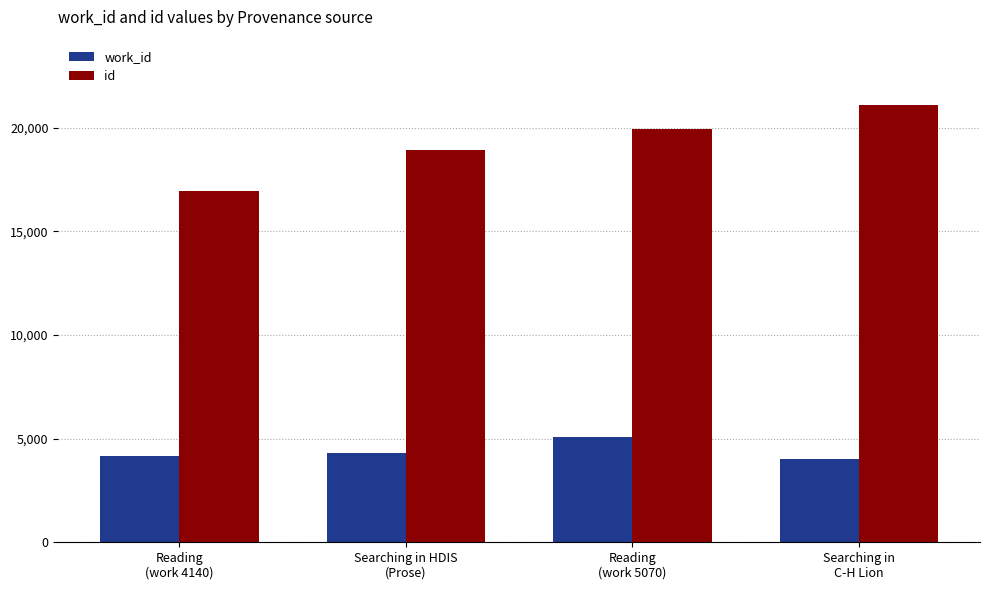

Does the chart contain stacked bars?

No